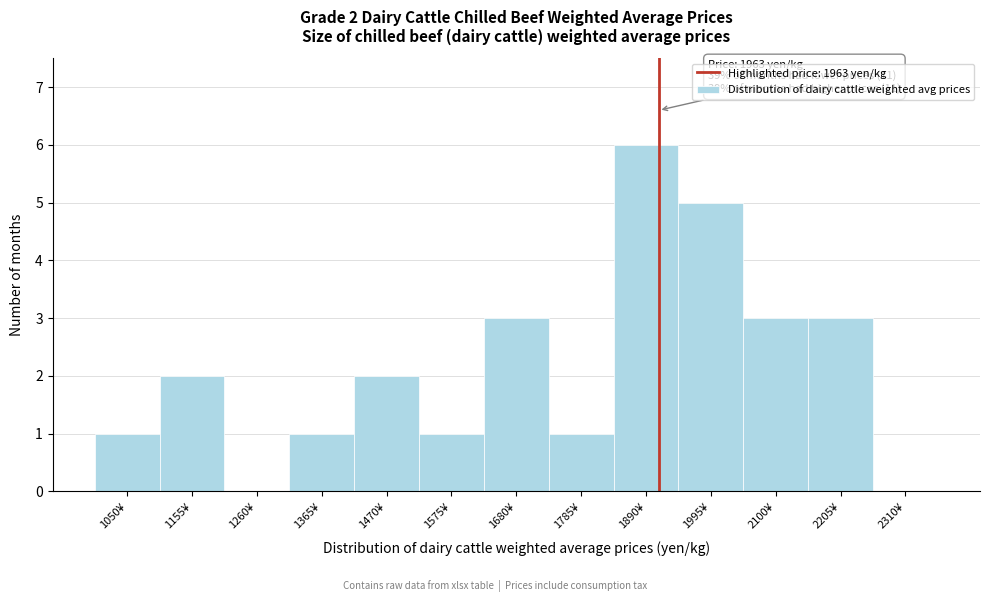

Reading left to right, list all the values displayed in this chart.

1050¥=1	1155¥=2	1260¥=0	1365¥=1	1470¥=2	1575¥=1	1680¥=3	1785¥=1	1890¥=6	1995¥=5	2100¥=3	2205¥=3	2310¥=0